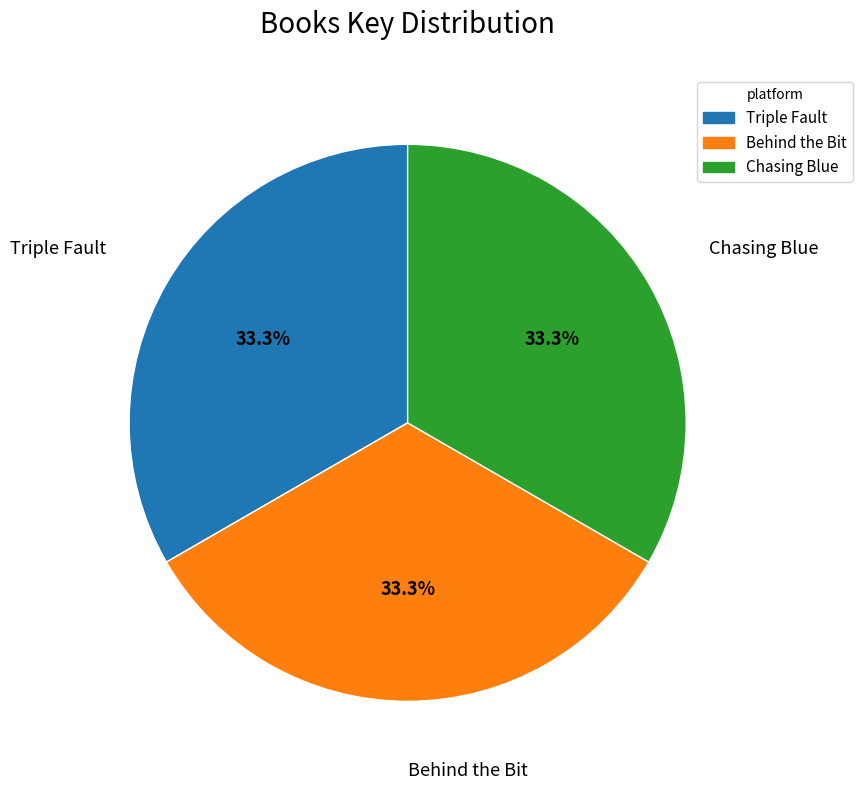

To the nearest percent, what is the combined percentage of Triple Fault and Behind the Bit?

67%